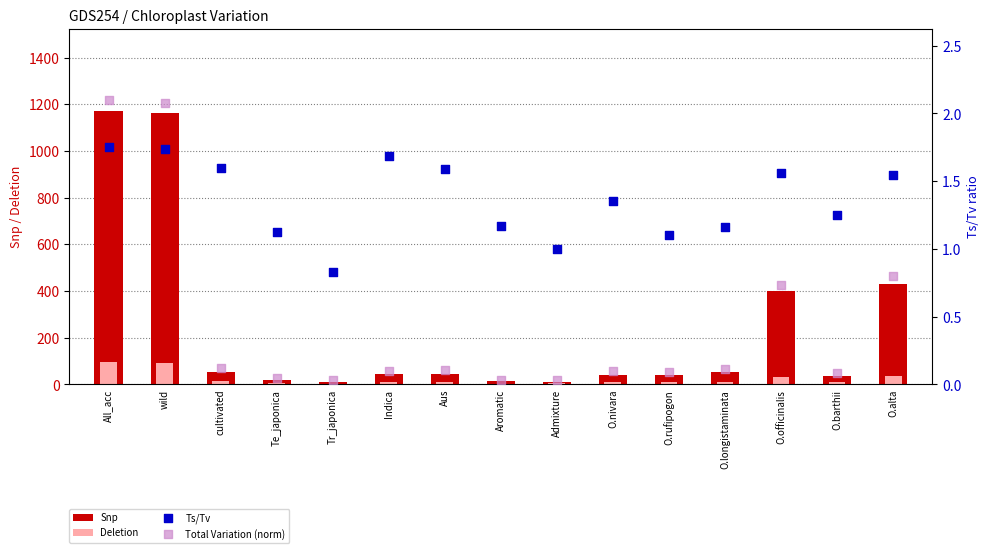

Which series has the widest spread of Y values?

Snp